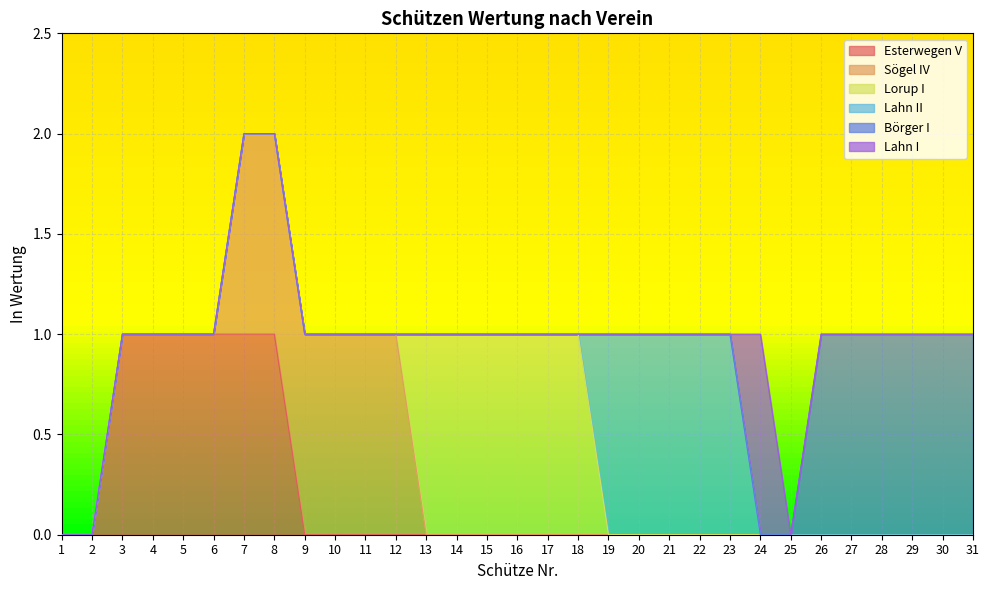

Does the chart display data point markers on the line(s)?

No